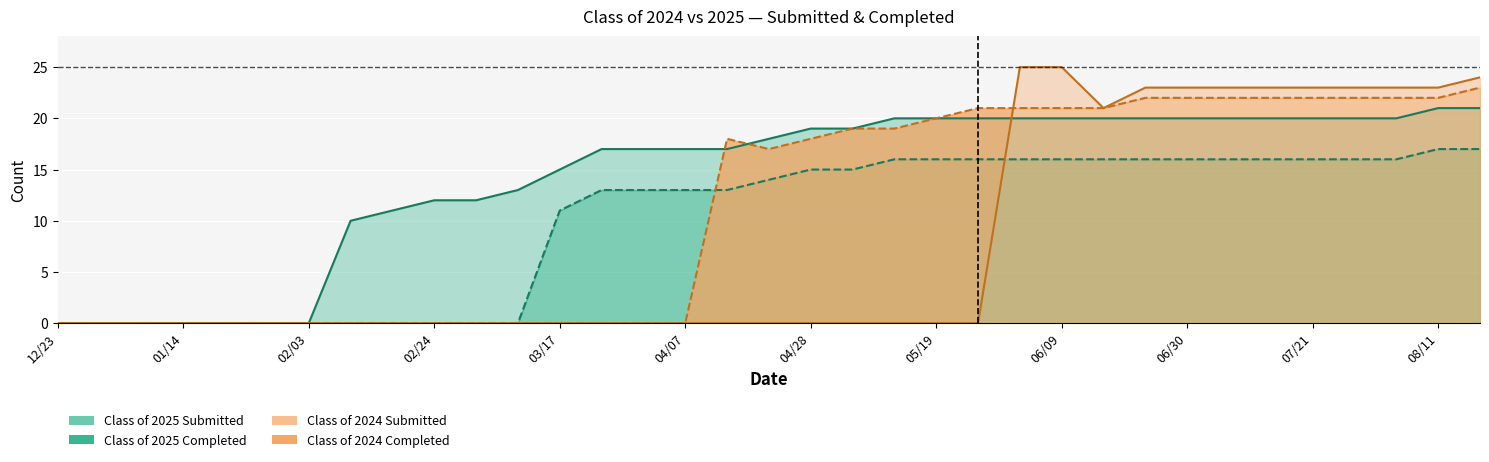

Which series has the largest total across all categories?

Class of 2025 Submitted